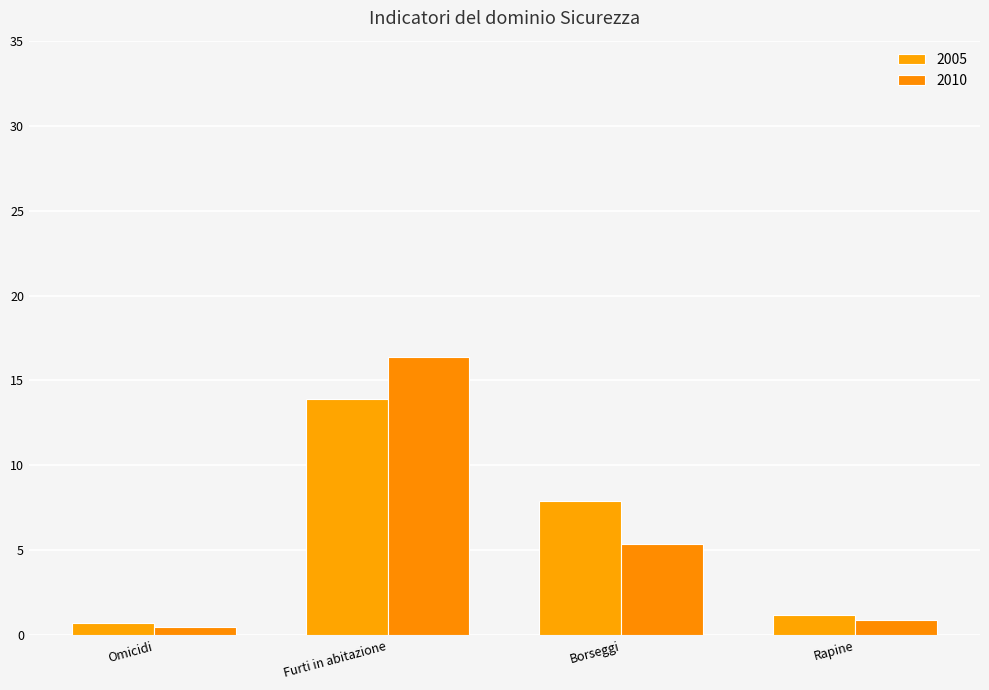

Reading right to left, list all the values displayed in this chart.

2005: 1.2	7.9	13.9	0.7
2010: 0.9	5.4	16.4	0.5